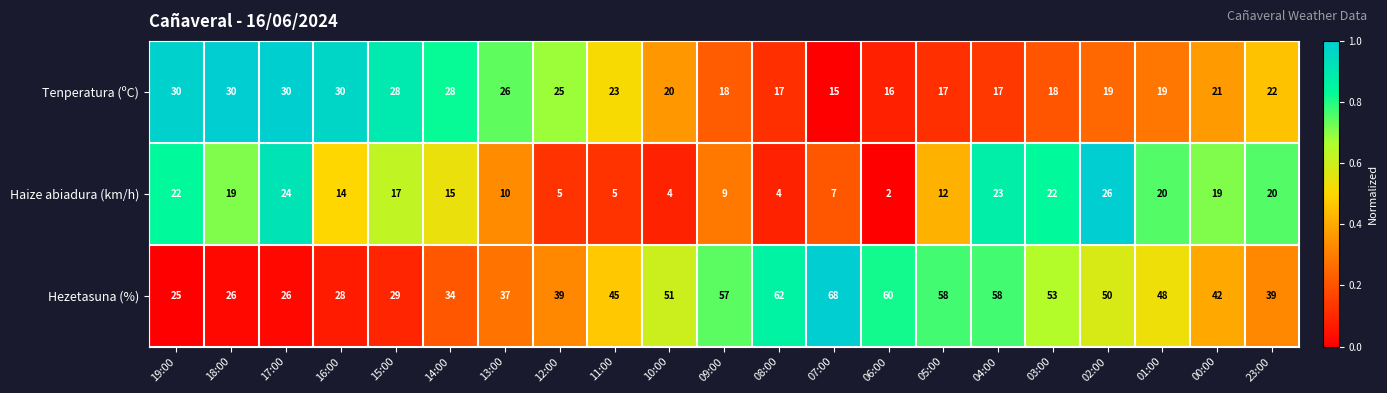

What is the total value across all series at 09:00?

84